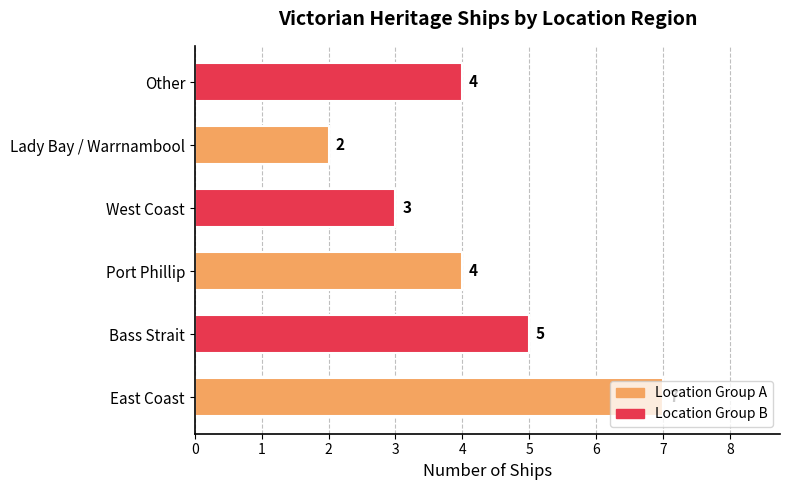

How many bars are there in total?

6